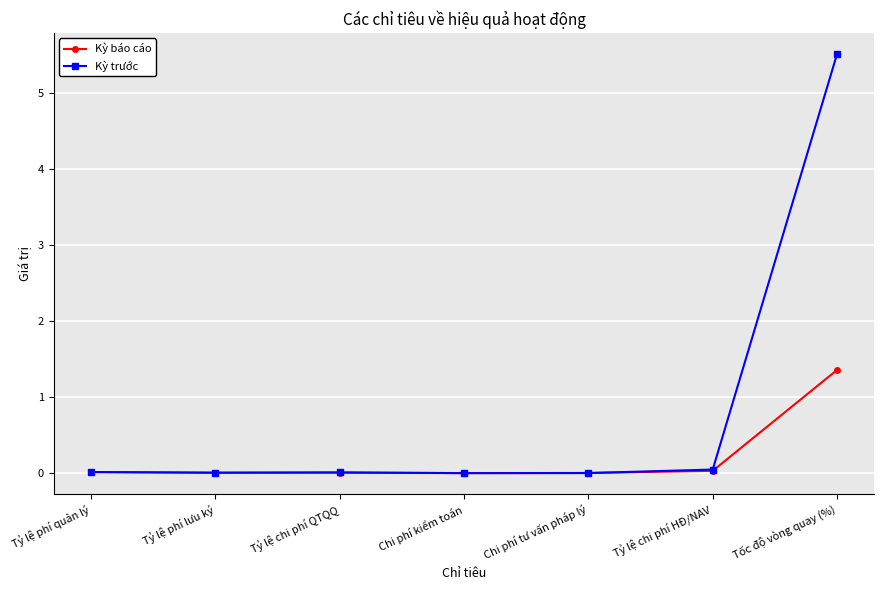

At which category is the sum across all series the highest?

Tốc độ vòng quay (%)